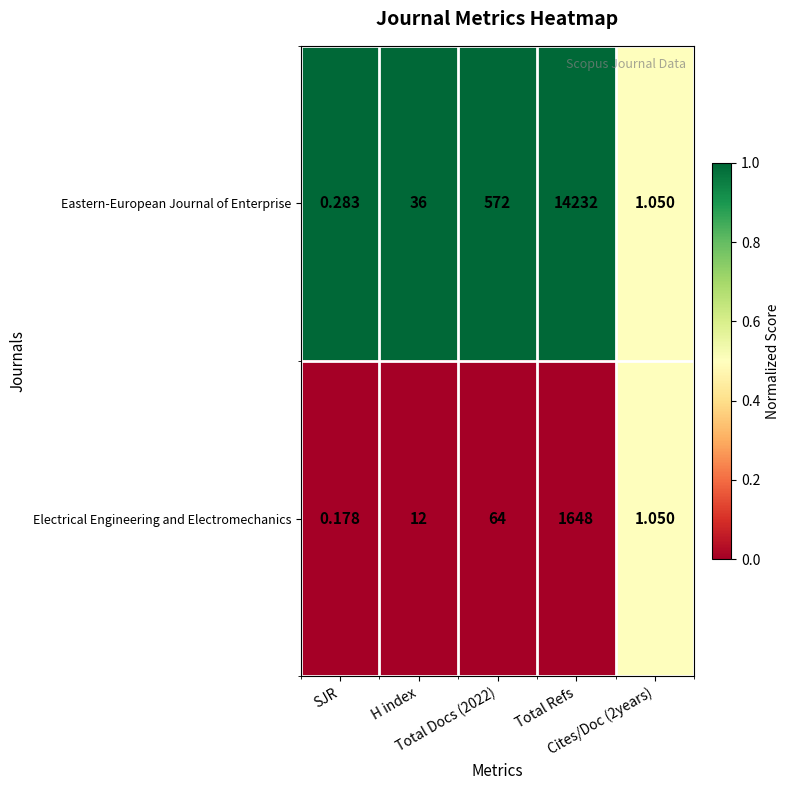

At how many categories does at least one series exceed 0?

5